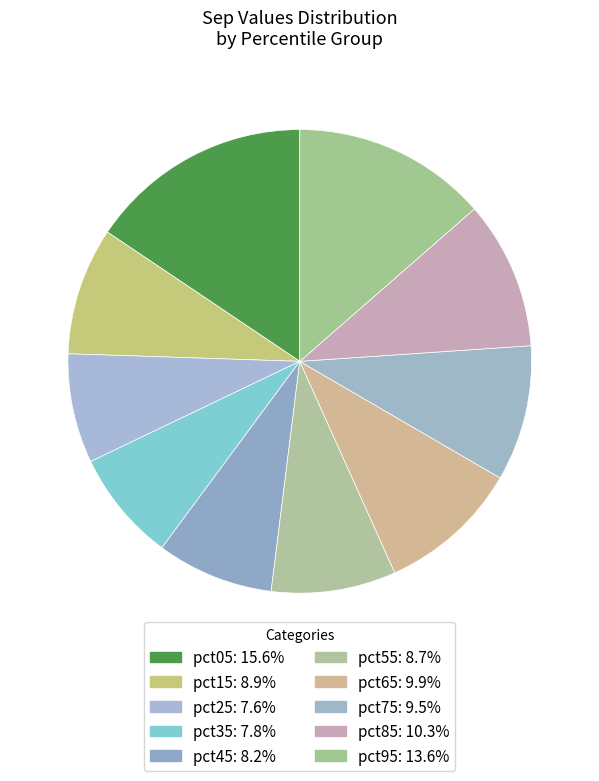

How many segments does this pie chart have?

10